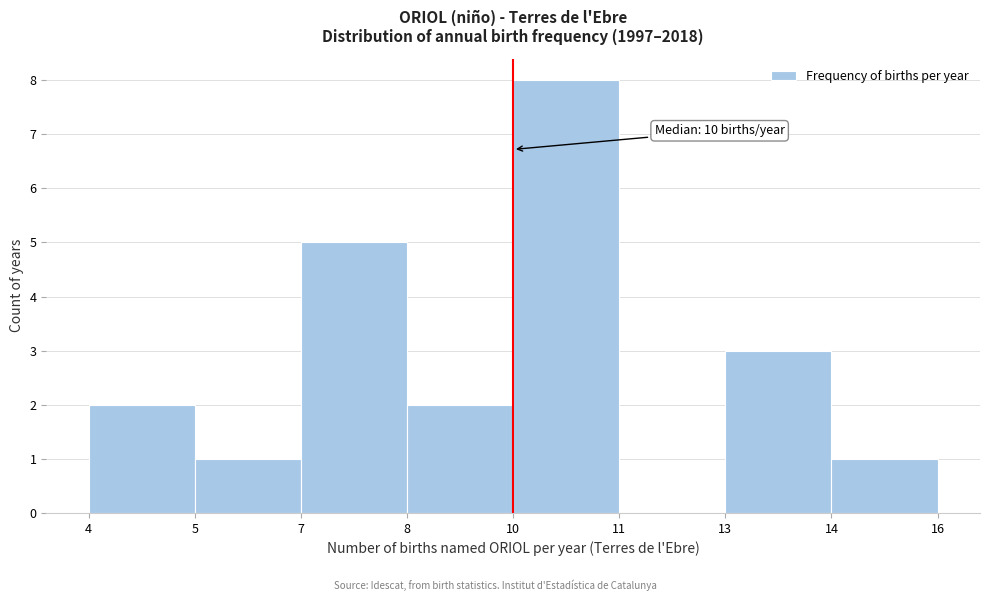

Reading left to right, transcribe all the data shown in this chart.

4=2	5=1	7=5	8=2	10=8	11=0	13=3	14=1